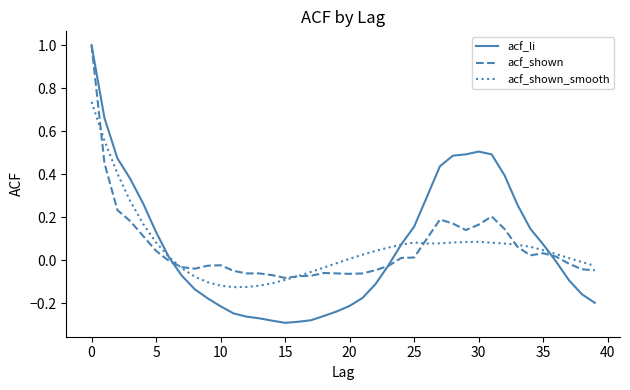

Which series has the largest range (max minus min)?

acf_li